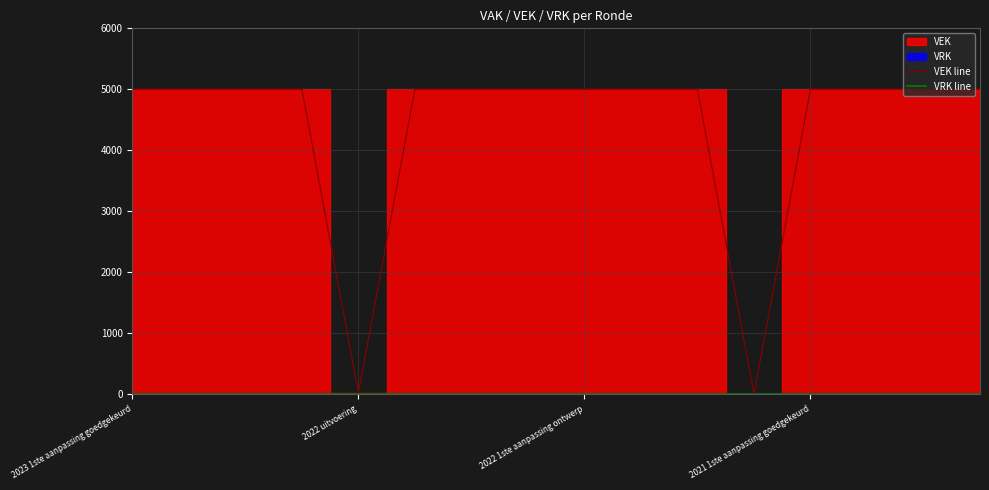

The value of VEK line at 2021 1ste aanpassing goedgekeurd is 5000. True or false?

True